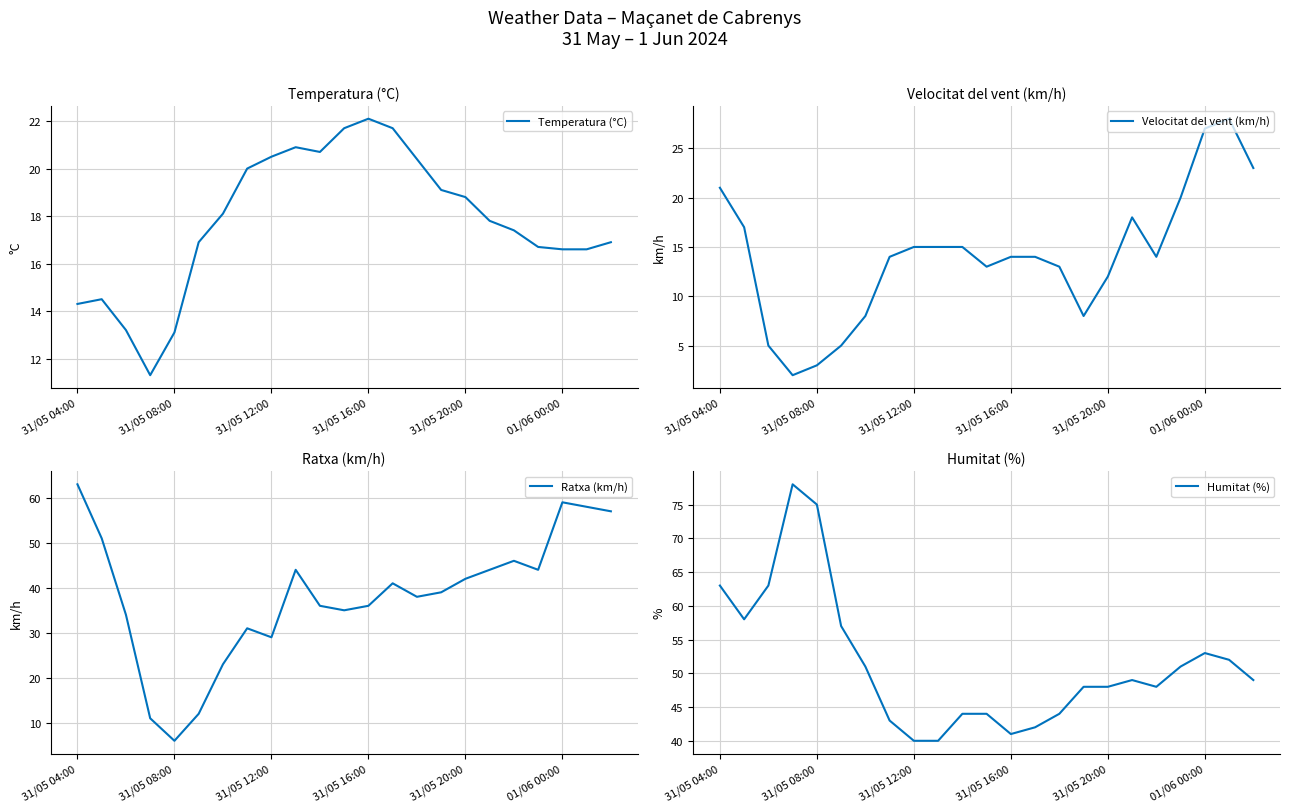

What is the lowest value of the Humitat (%) series?

40